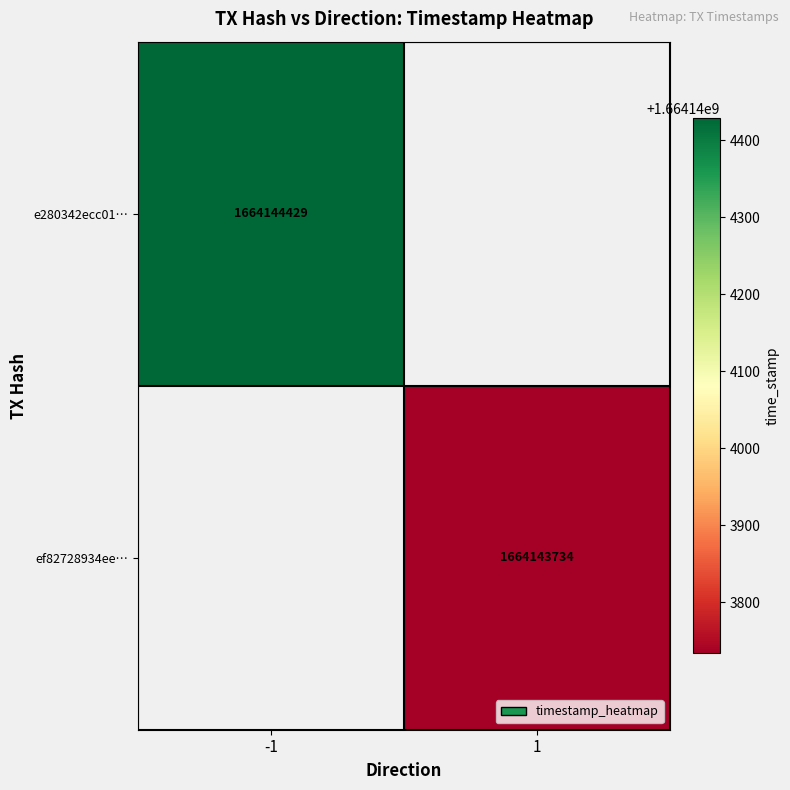

Count the number of data series in this chart.

2